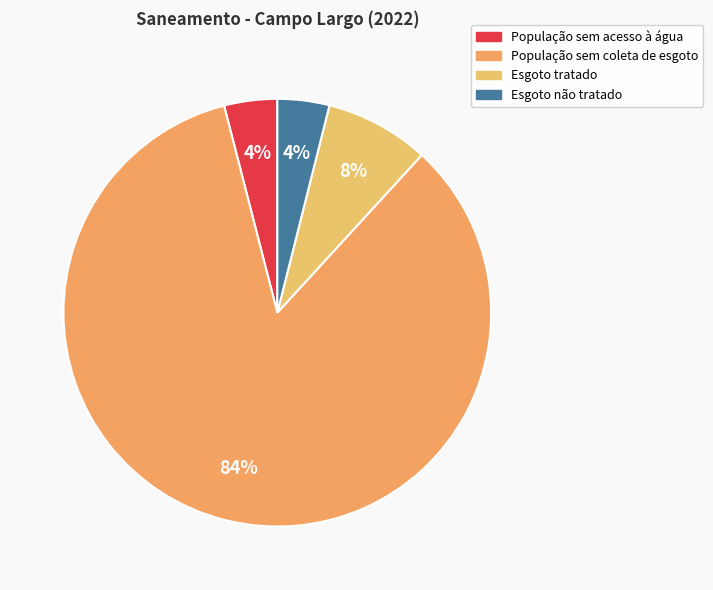

Is there any slice that represents more than half of the pie?

Yes